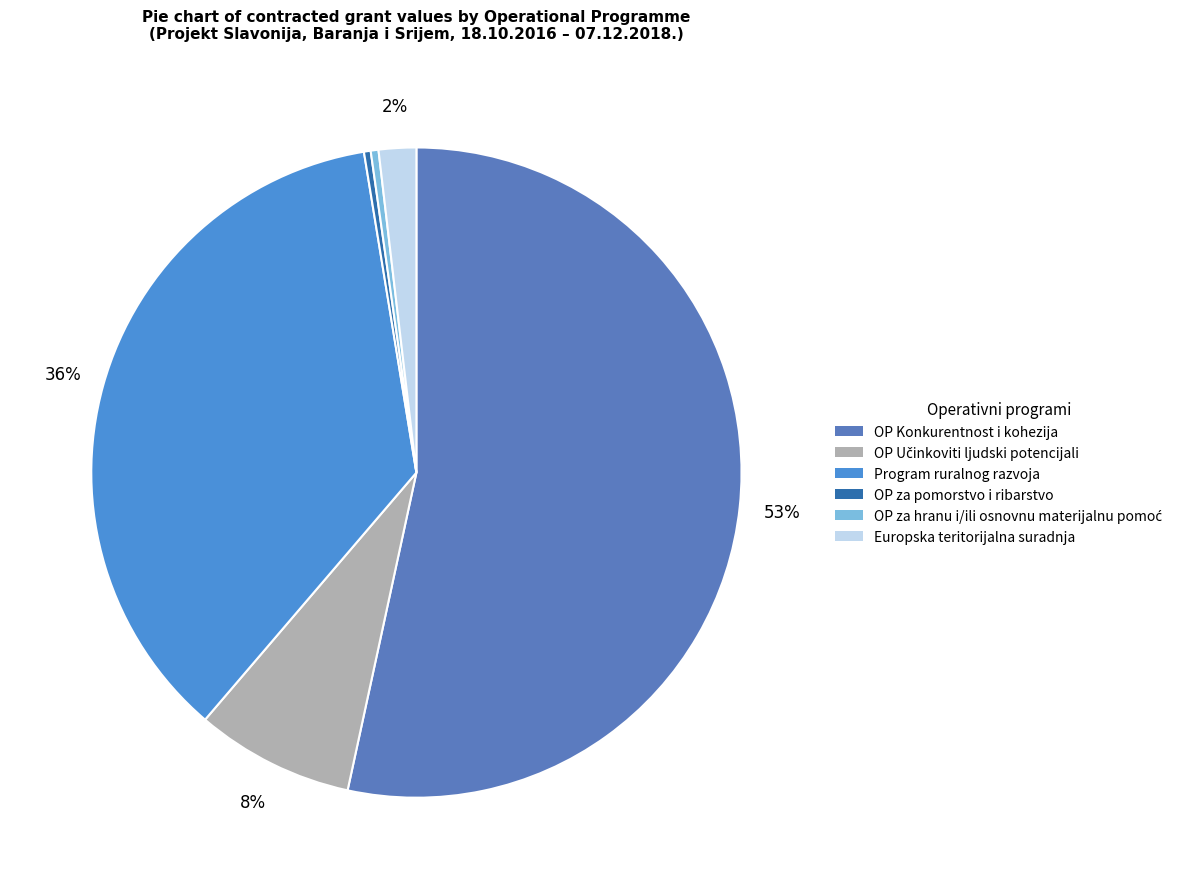

How many segments does this pie chart have?

6